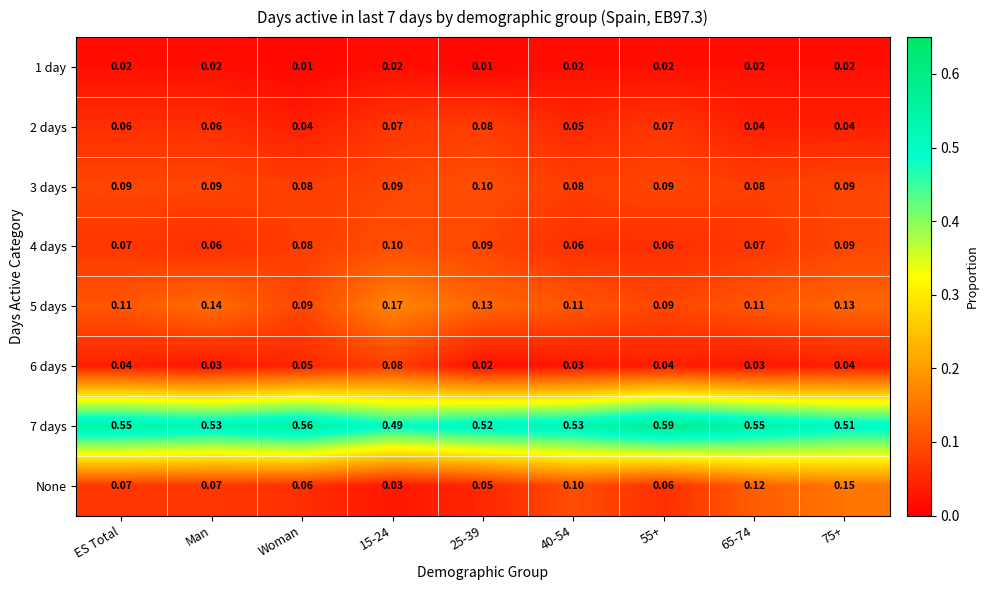

Is the value of 4 days at ES Total greater than the value of 7 days at Man?

No